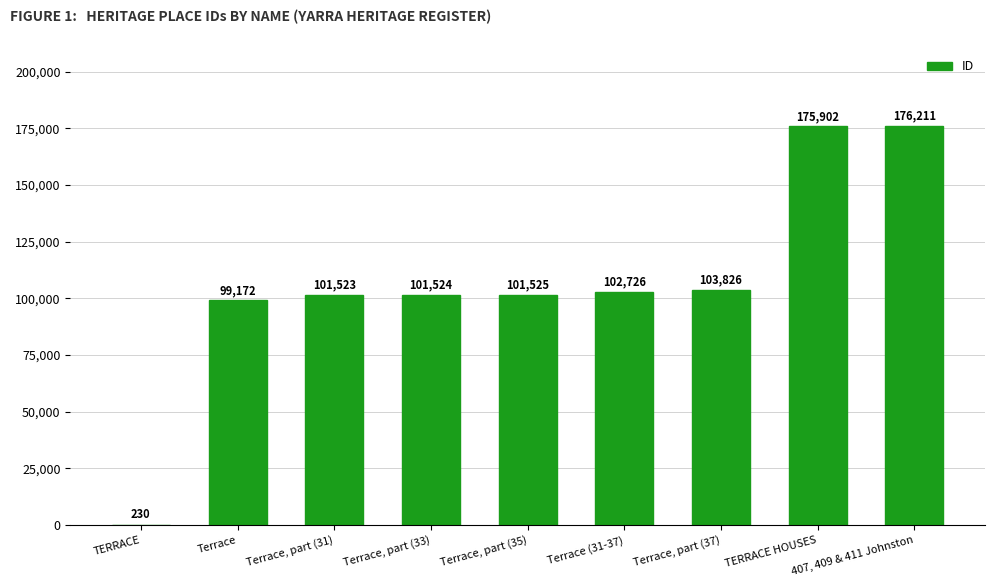

What is the greatest value displayed?

176211